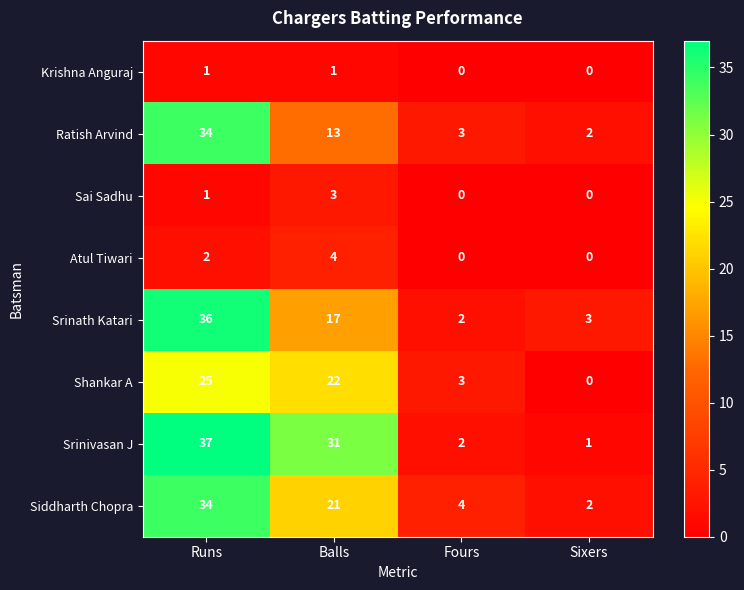

At which category is the sum across all series the highest?

Runs